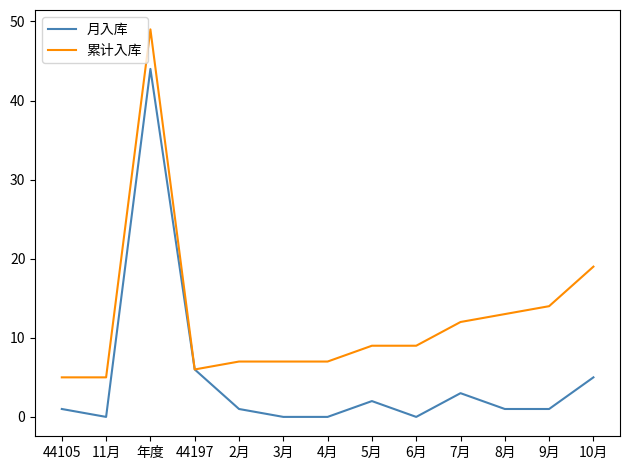

Rank the series at 7月 from lowest to highest value.

月入库, 累计入库